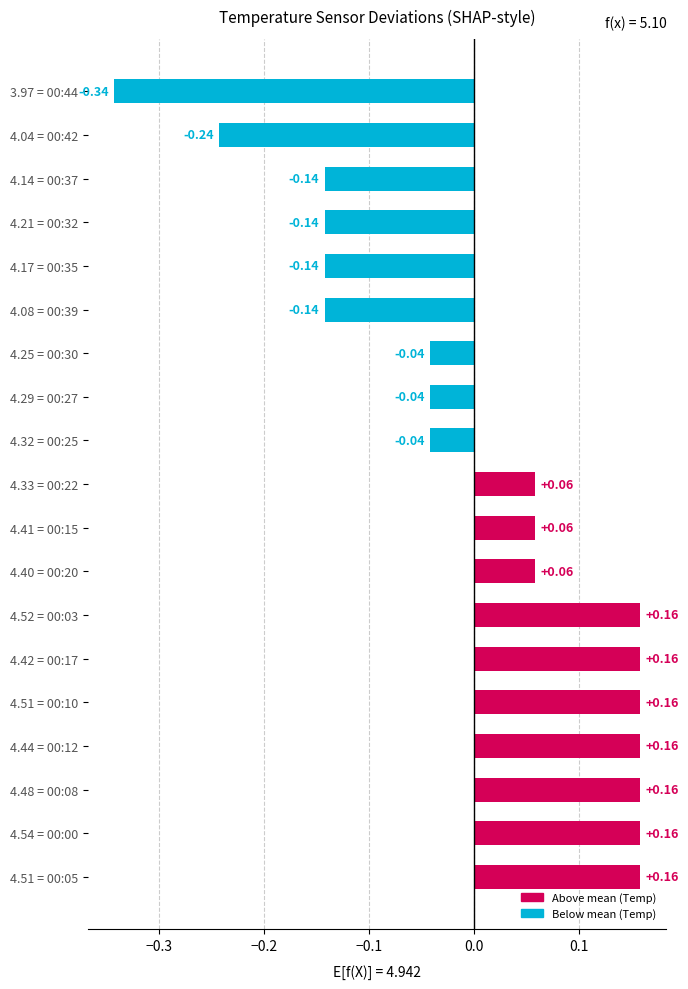

What is the difference between the maximum and minimum values?

0.5